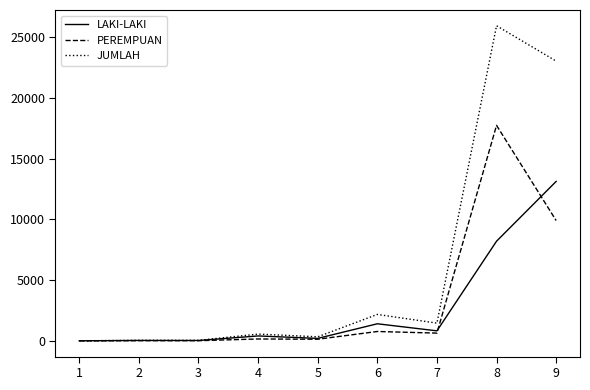

Is it true that PEREMPUAN equals 153 at 4?

True